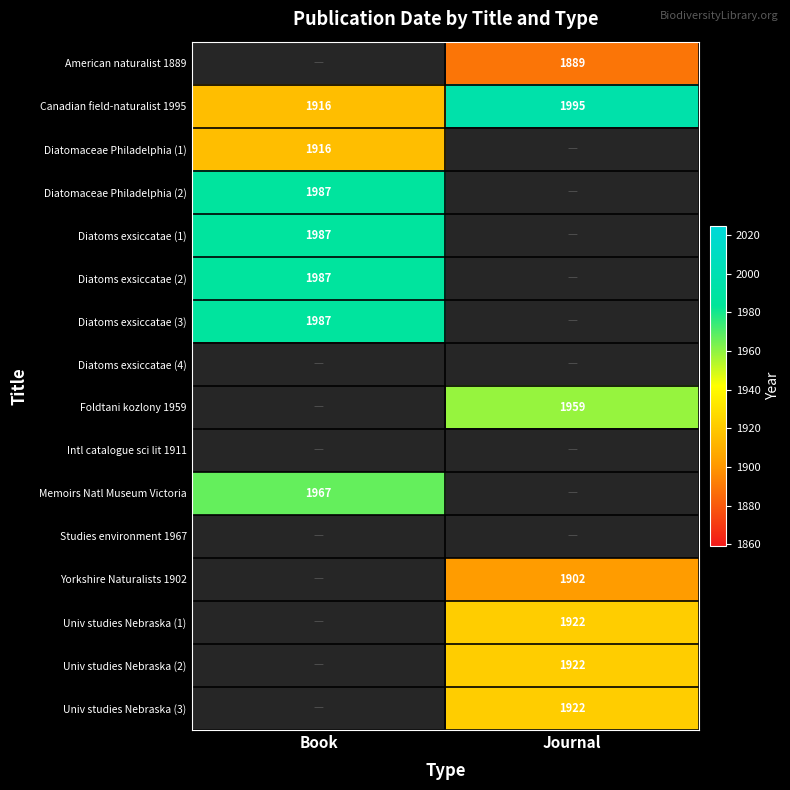

What is the maximum value shown in the chart?

1995.0